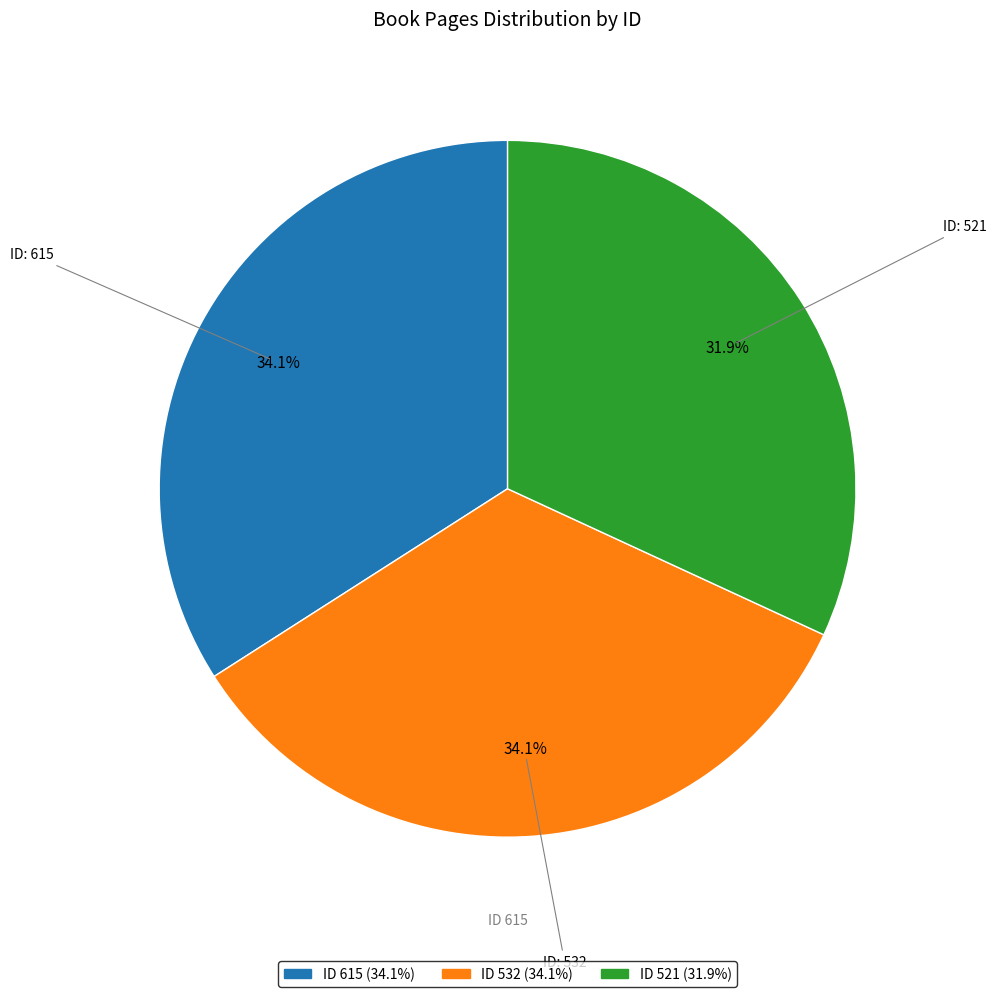

Is there any slice that represents more than half of the pie?

No